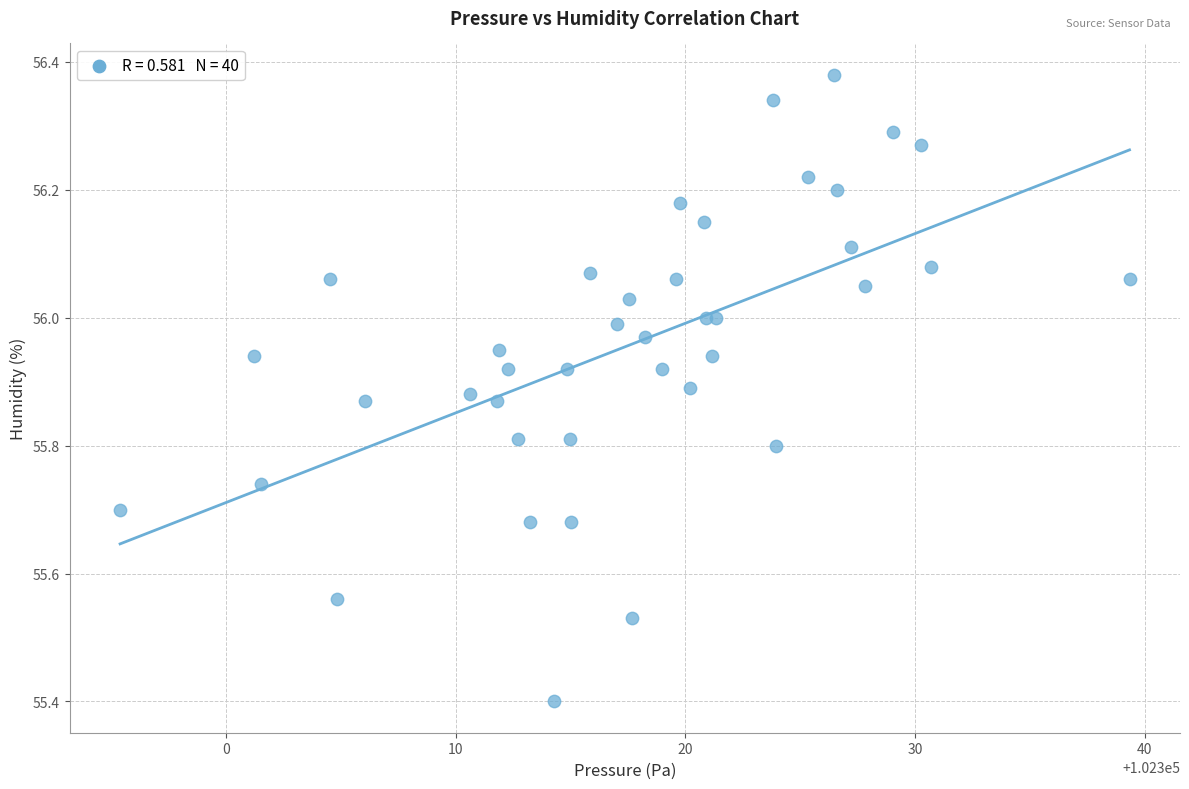

What Y value in the scatter plot is closest to 55?

55.4